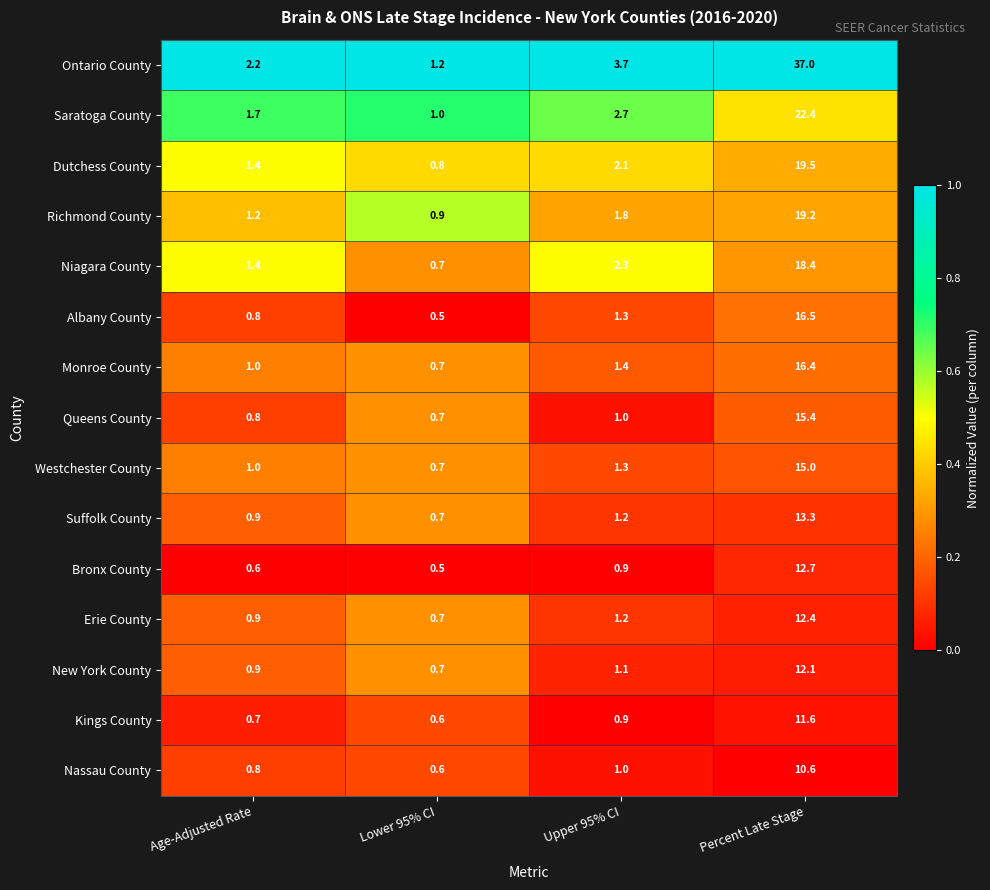

Which series changed the most between Age-Adjusted Rate and Lower 95% CI?

Ontario County